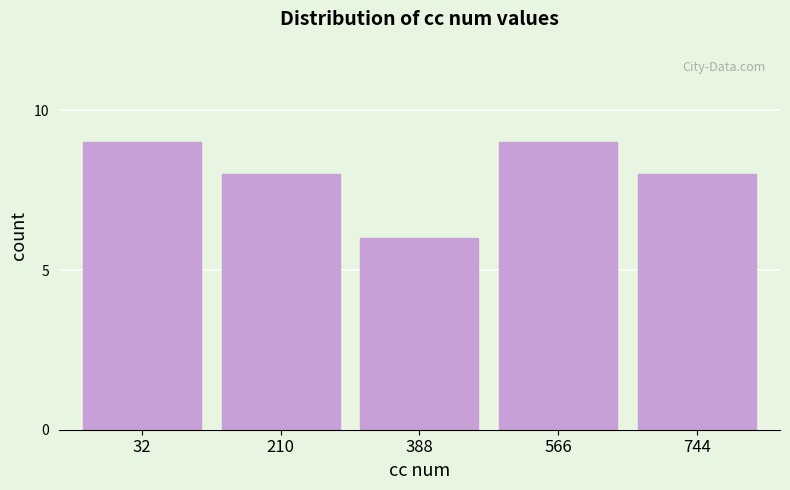

Reading left to right, transcribe all the data shown in this chart.

9	8	6	9	8